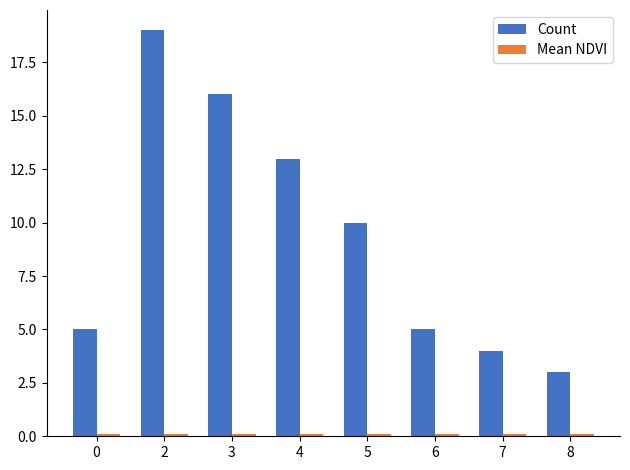

What is the total value across all series at 5?

10.1